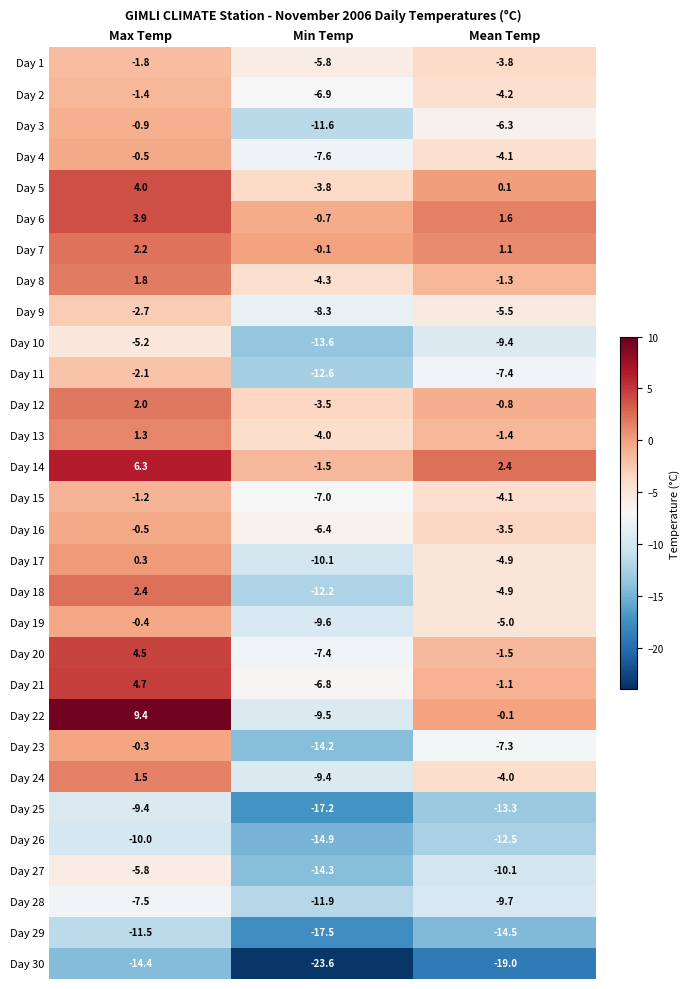

Count the number of categories in the chart.

3